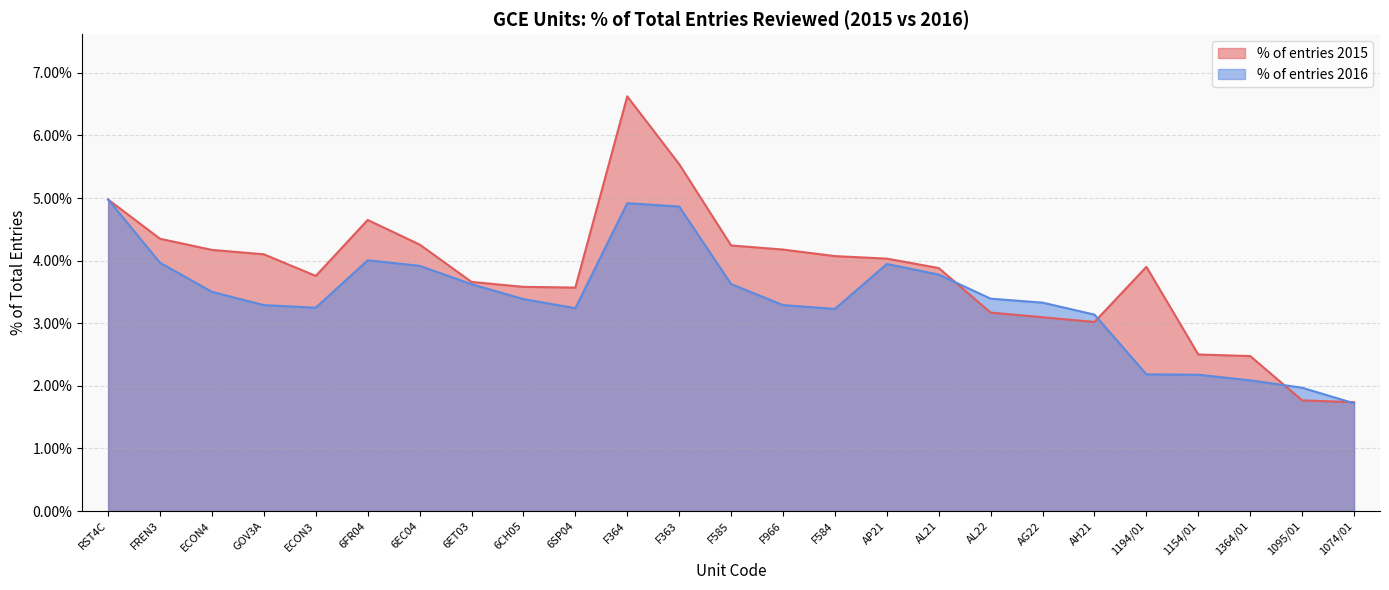

What is the approximate value of % of entries 2015 at F363?

0.1